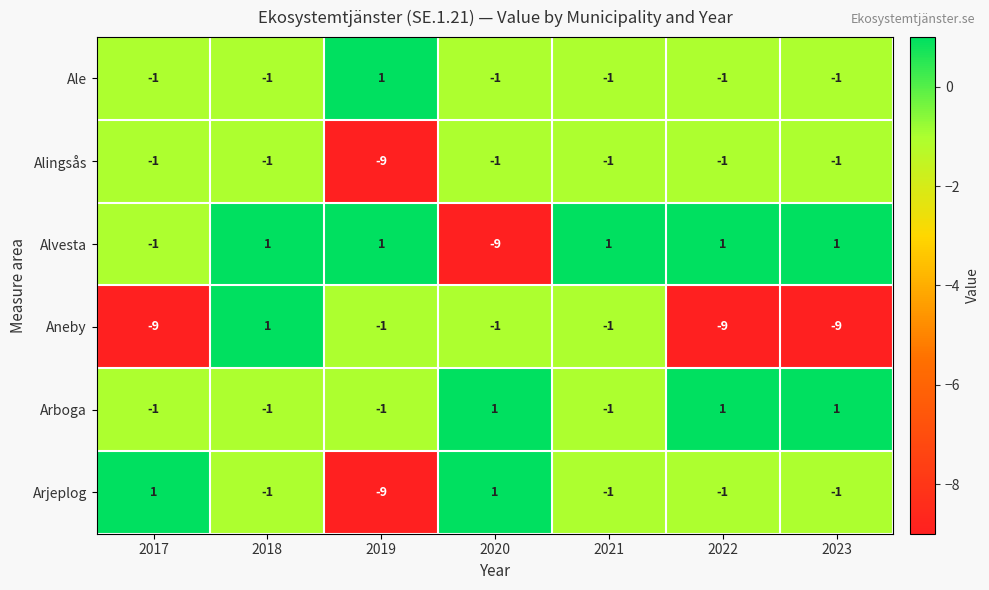

Is it true that Aneby equals -2 at 2019?

False